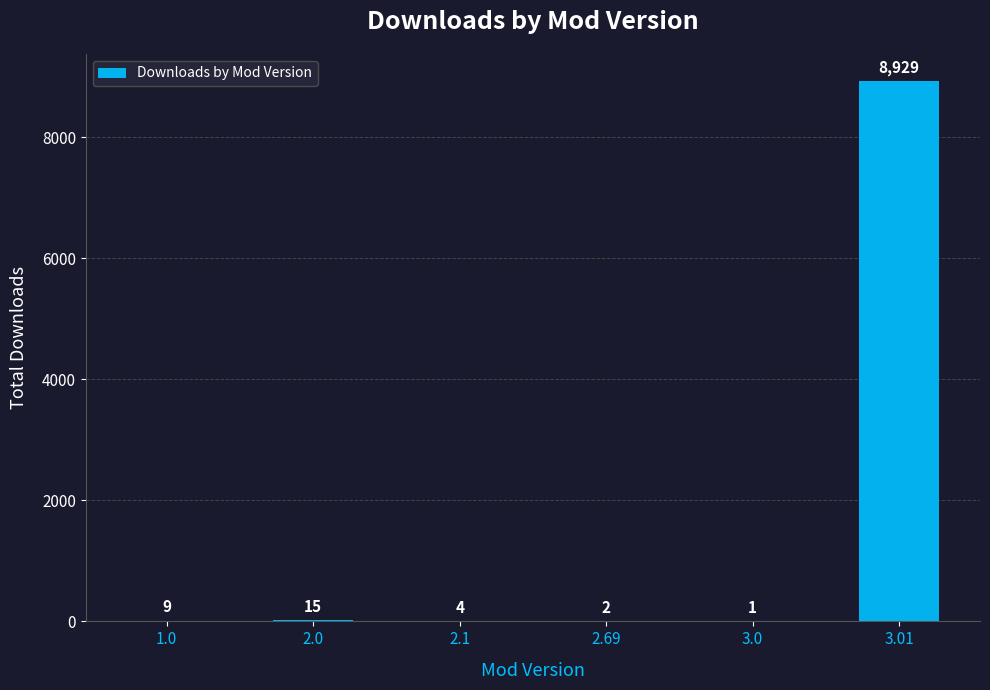

The value at 3.01 is 5641. True or false?

False